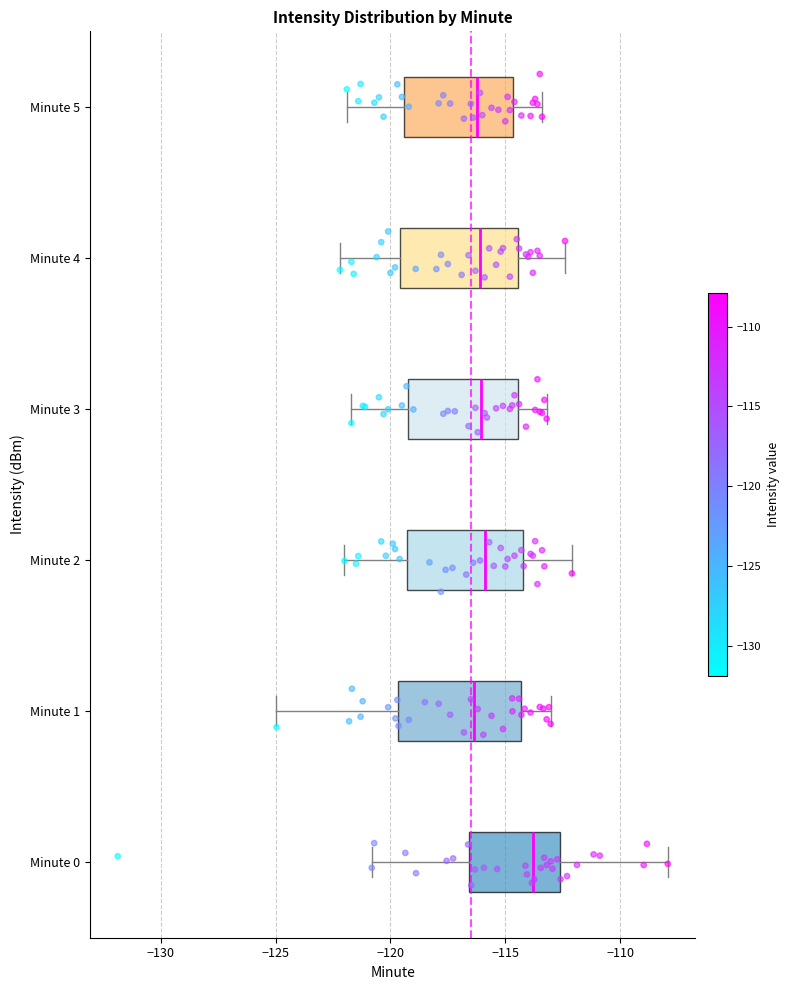

Reading bottom to top, transcribe this box plot: for each box, give where its median line is, the range the box spans, and where its two whiskers end, as read against the x-axis. The values are not printed on the chart, so give them approximately, as read against the axis.

Minute 0: median -114.0, box -116.5 to -112.5, whiskers -121.0 to -108.0
Minute 1: median -116.5, box -119.5 to -114.5, whiskers -125.0 to -113.0
Minute 2: median -116.0, box -119.5 to -114.0, whiskers -122.0 to -112.0
Minute 3: median -116.0, box -119.0 to -114.5, whiskers -121.5 to -113.0
Minute 4: median -116.0, box -119.5 to -114.5, whiskers -122.0 to -112.5
Minute 5: median -116.0, box -119.5 to -114.5, whiskers -122.0 to -113.5